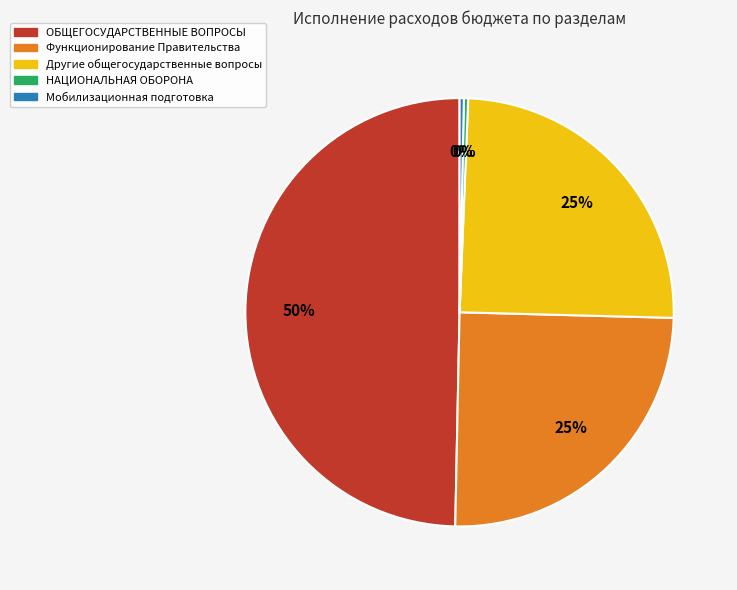

Between ОБЩЕГОСУДАРСТВЕННЫЕ ВОПРОСЫ and Мобилизационная подготовка, which is larger?

ОБЩЕГОСУДАРСТВЕННЫЕ ВОПРОСЫ